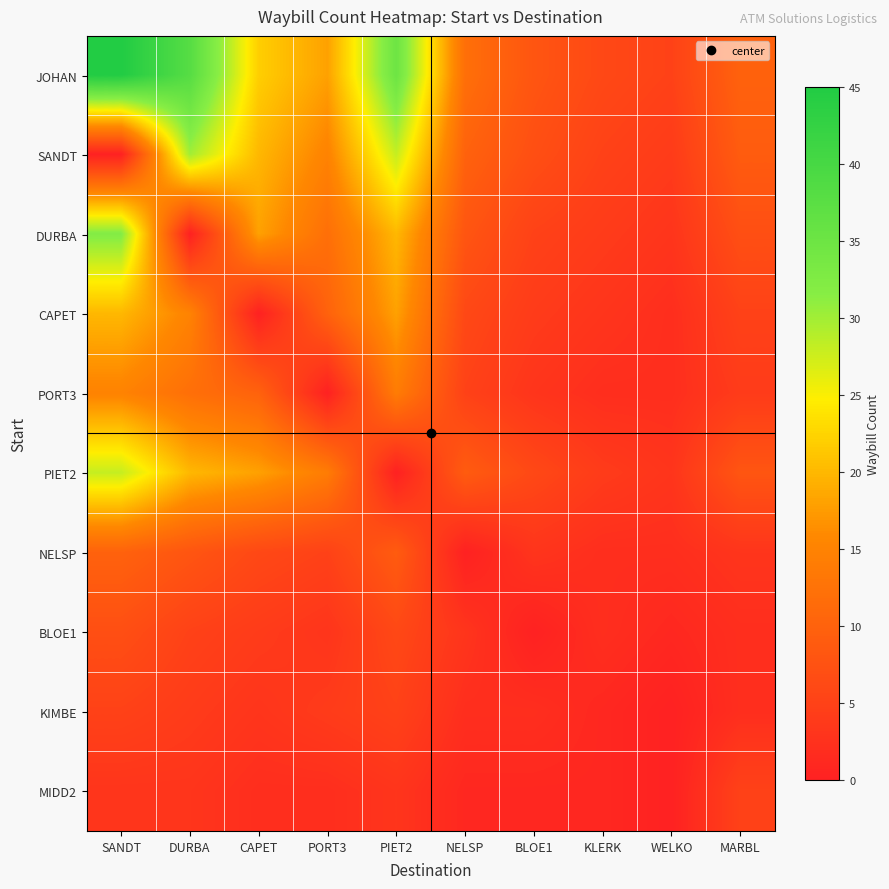

Which series has the largest total across all categories?

JOHAN